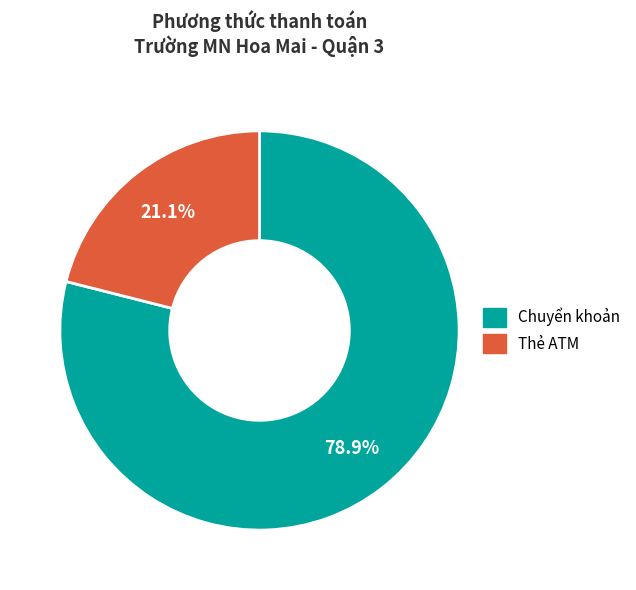

True or false: Chuyển khoản accounts for 79% of the total.

True